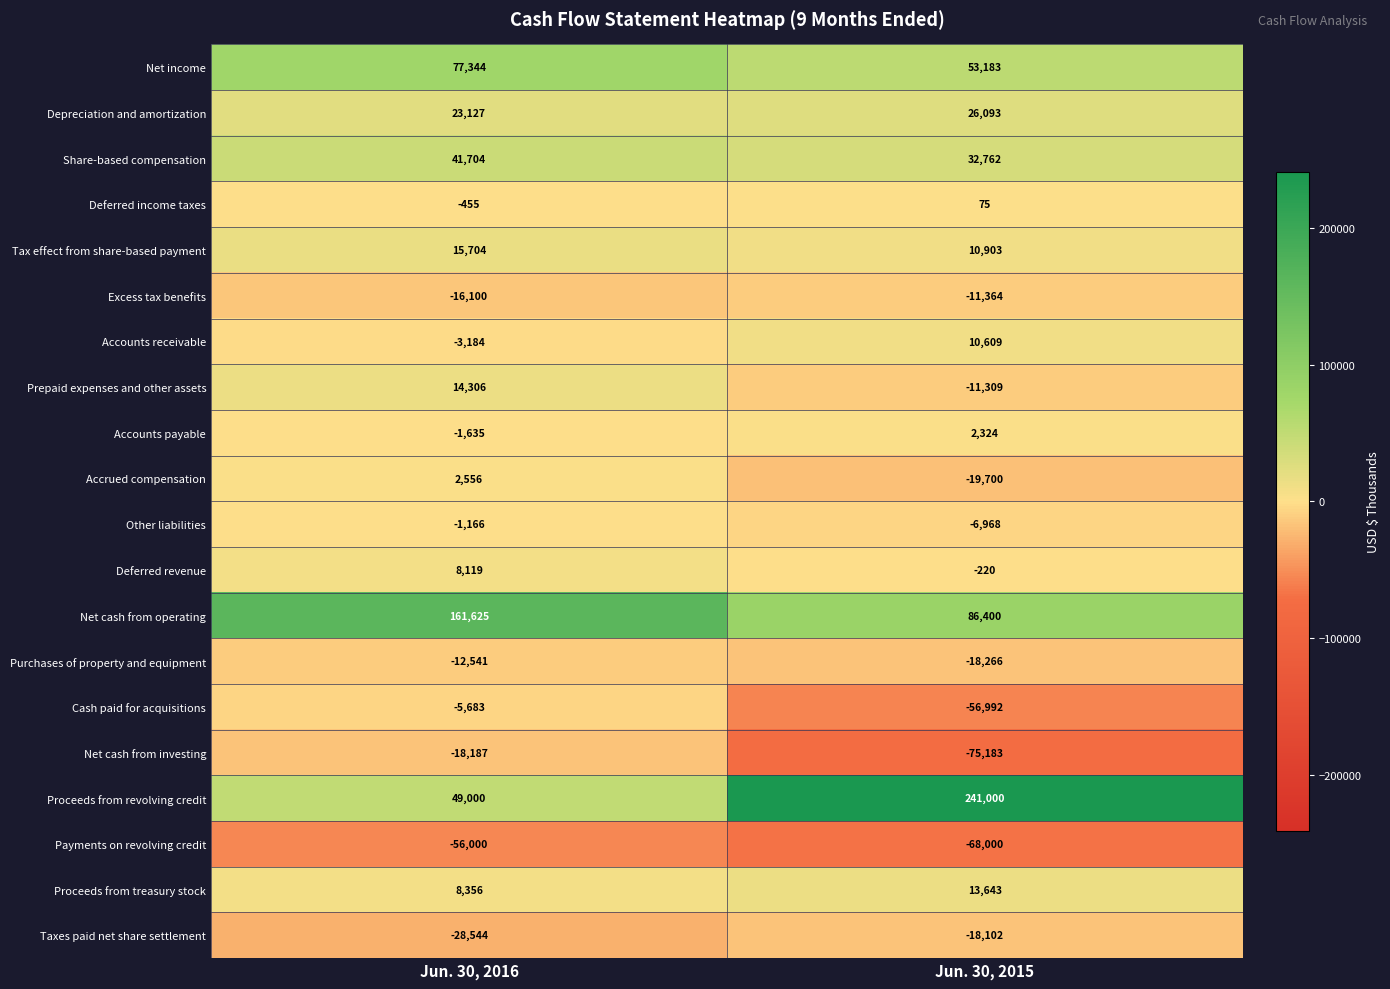

What is the sum of all Taxes paid net share settlement values?

-46646